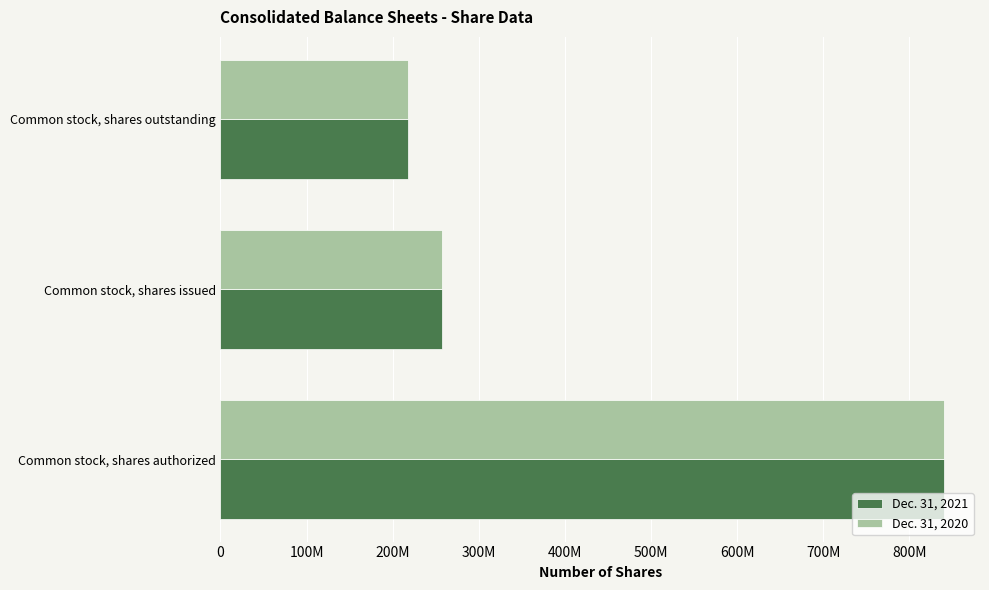

What are all the series names shown in the legend?

Dec. 31, 2021, Dec. 31, 2020